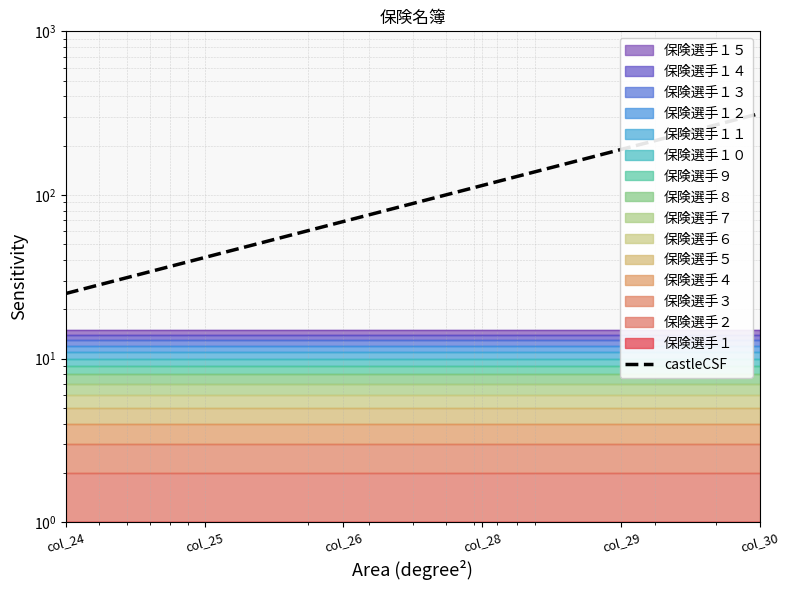

What value does the data have at col_24?

25.0